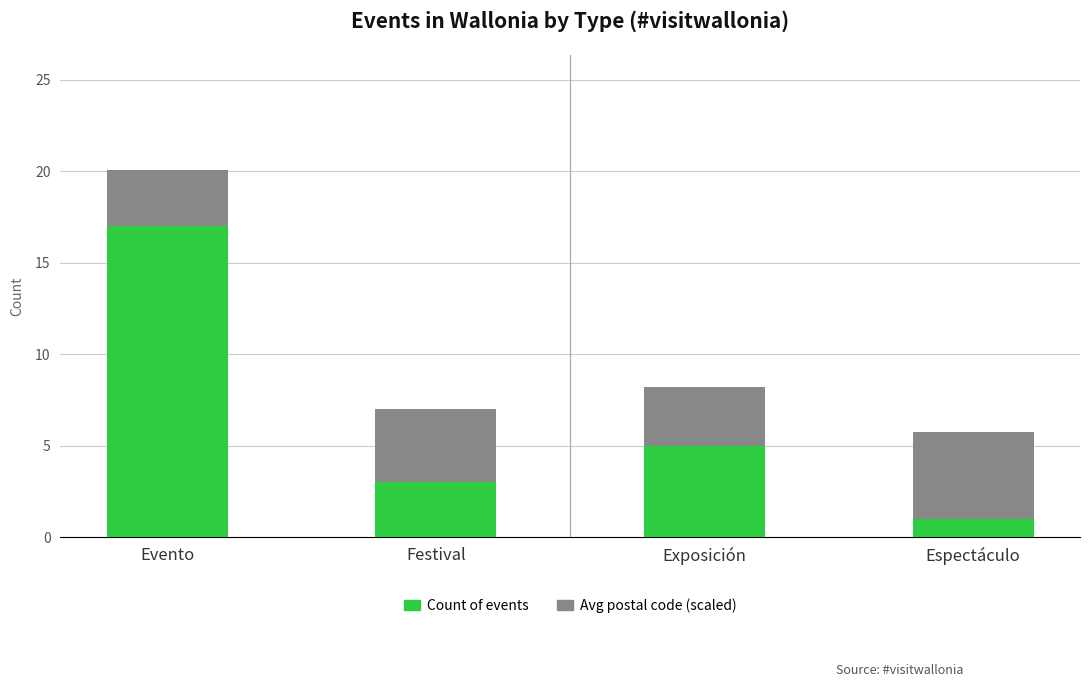

Are the bars grouped side by side (vs. stacked)?

No